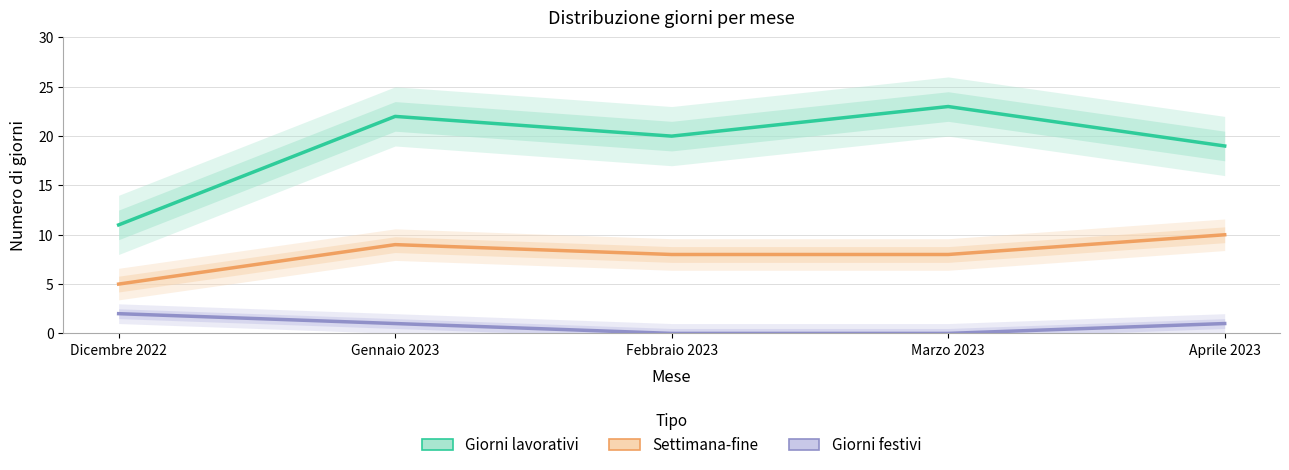

What is the greatest value displayed?

23